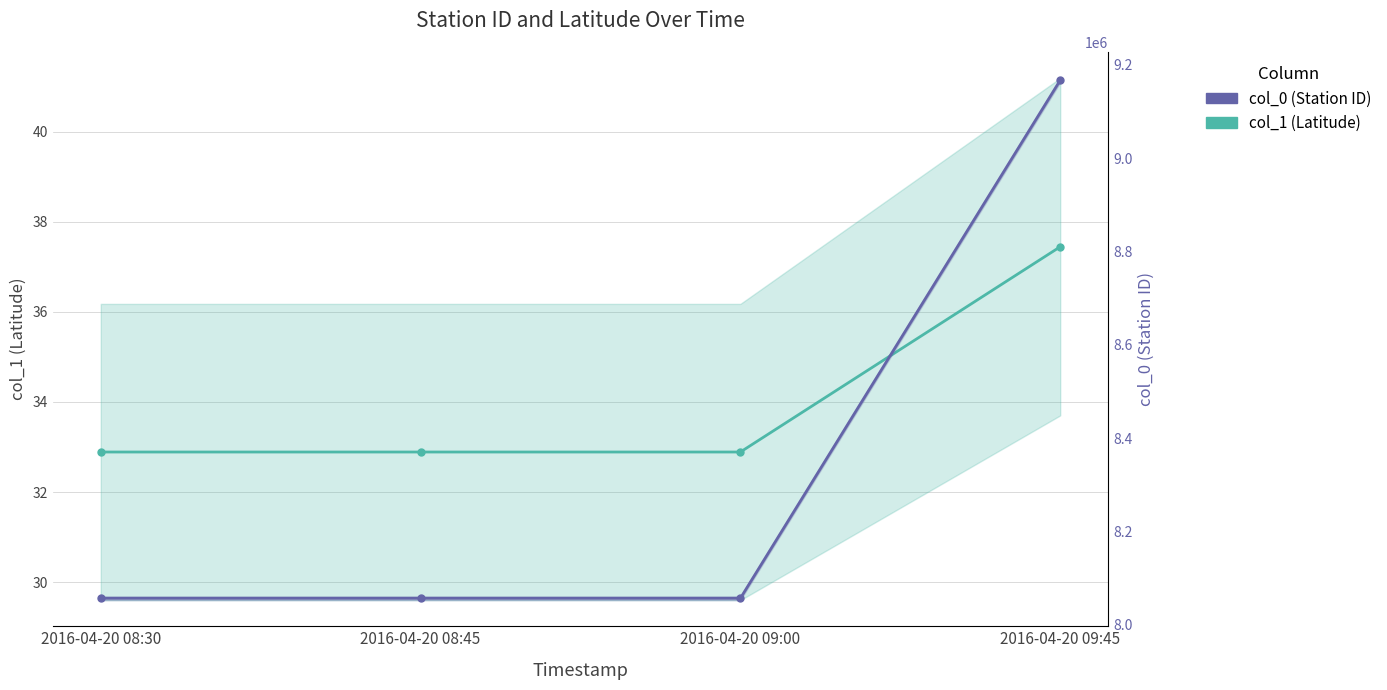

At 2016-04-20 09:00, list the series in order from smallest to largest.

col_1, col_0